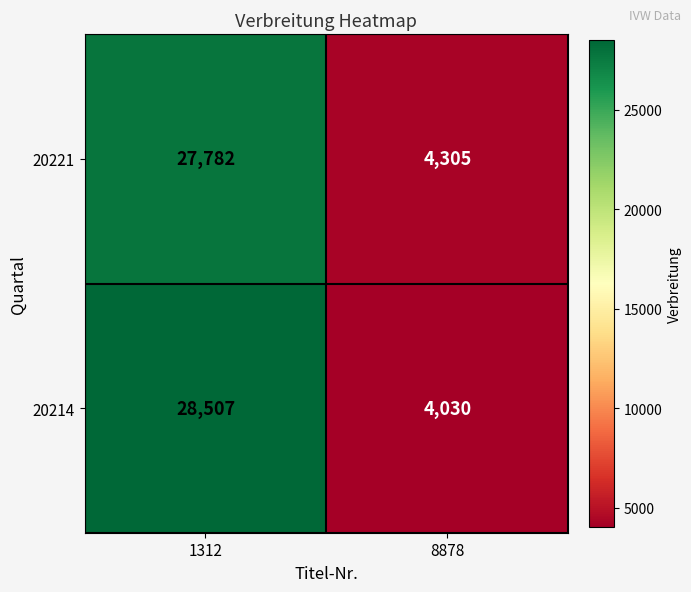

Which category has the lowest value across all series?

8878